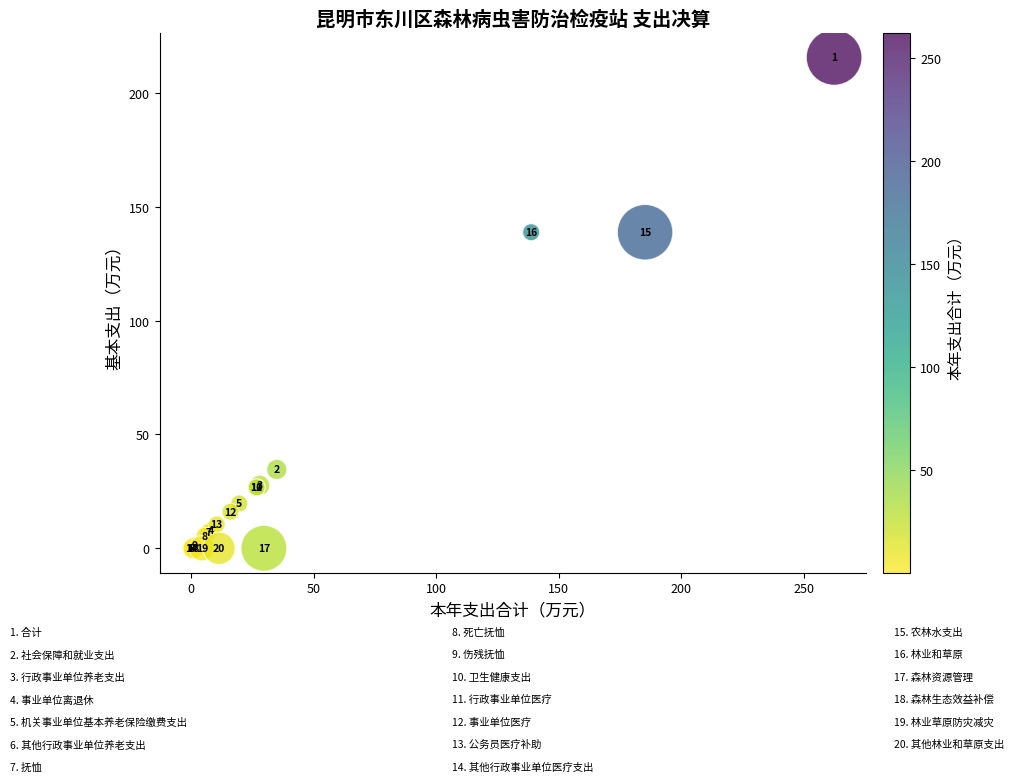

What Y value in the scatter plot is closest to 107?

138.8